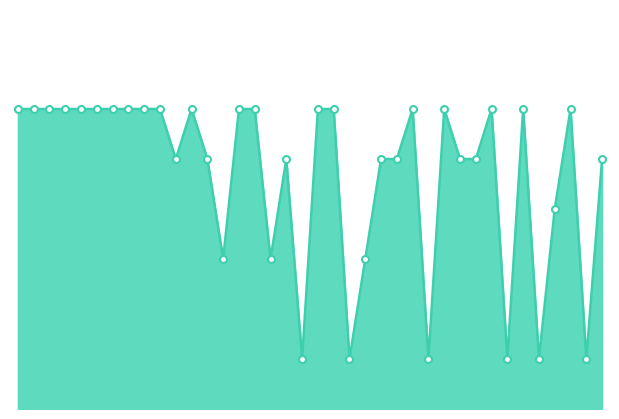

At which category does the data reach its first local peak?

12